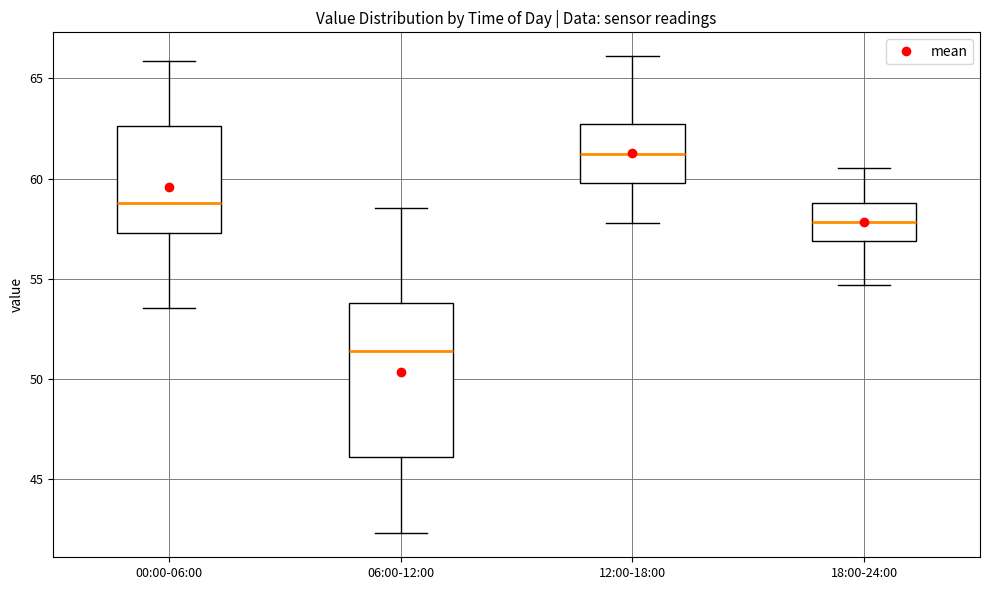

Comparing the boxes themselves (not the whiskers), which one is the tallest?

06:00-12:00